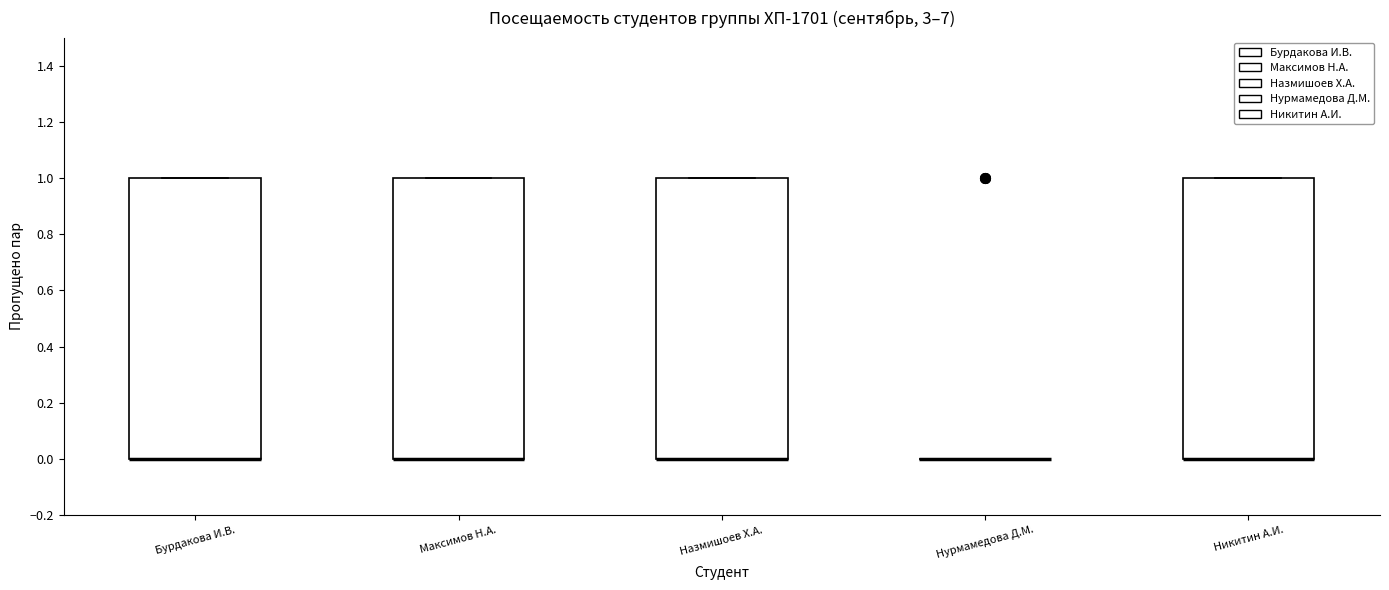

Reading left to right, read every box against the y-axis: the position of its median line, the range the box covers, and the ends of its whiskers. The values are not printed on the chart, so give them approximately, as read against the axis.

Бурдакова И.В.: median 0 (drawn on the box's lower edge), box 0 to 1, whiskers 0 to 1
Максимов Н.А.: median 0 (drawn on the box's lower edge), box 0 to 1, whiskers 0 to 1
Назмишоев Х.А.: median 0 (drawn on the box's lower edge), box 0 to 1, whiskers 0 to 1
Нурмамедова Д.М.: box collapsed to a line at 0, whiskers 0 to 0
Никитин А.И.: median 0 (drawn on the box's lower edge), box 0 to 1, whiskers 0 to 1